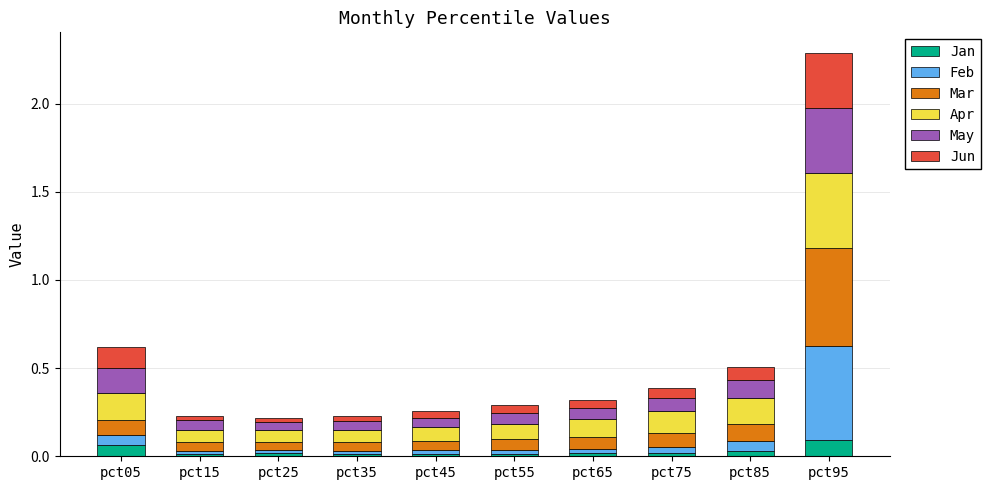

At which category is the sum across all series the highest?

pct95